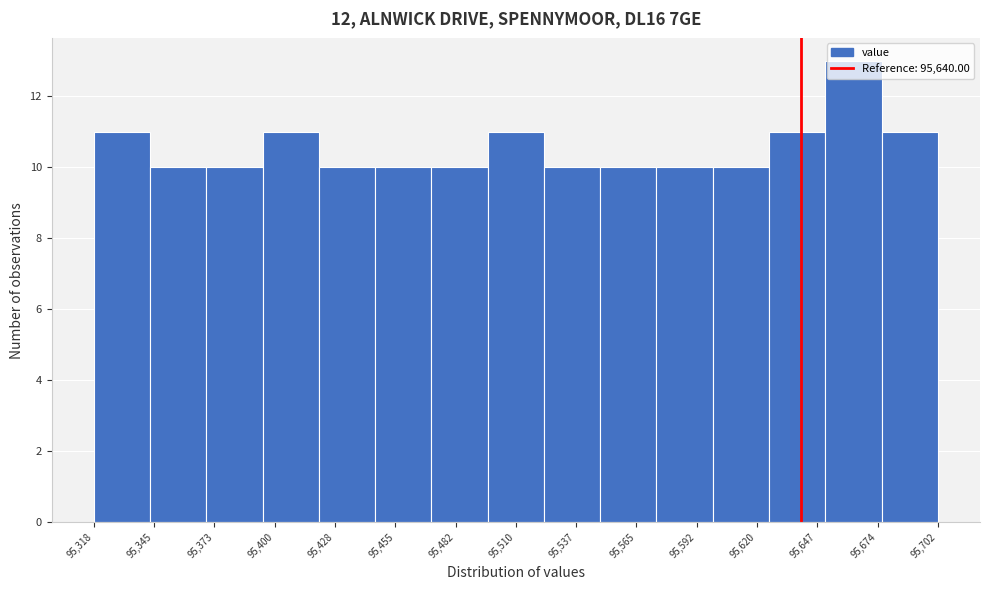

Reading left to right, list every bar in this chart as the range it spans on the x-axis followed by its height. Neither the bar edges nor the heights are printed on the chart, so give them approximately, as read against the axes.

95320 to 95345: 11
95345 to 95370: 10
95370 to 95395: 10
95395 to 95420: 11
95420 to 95445: 10
95445 to 95470: 10
95470 to 95500: 10
95500 to 95525: 11
95525 to 95550: 10
95550 to 95575: 10
95575 to 95600: 10
95600 to 95625: 10
95625 to 95650: 11
95650 to 95675: 13
95675 to 95700: 11